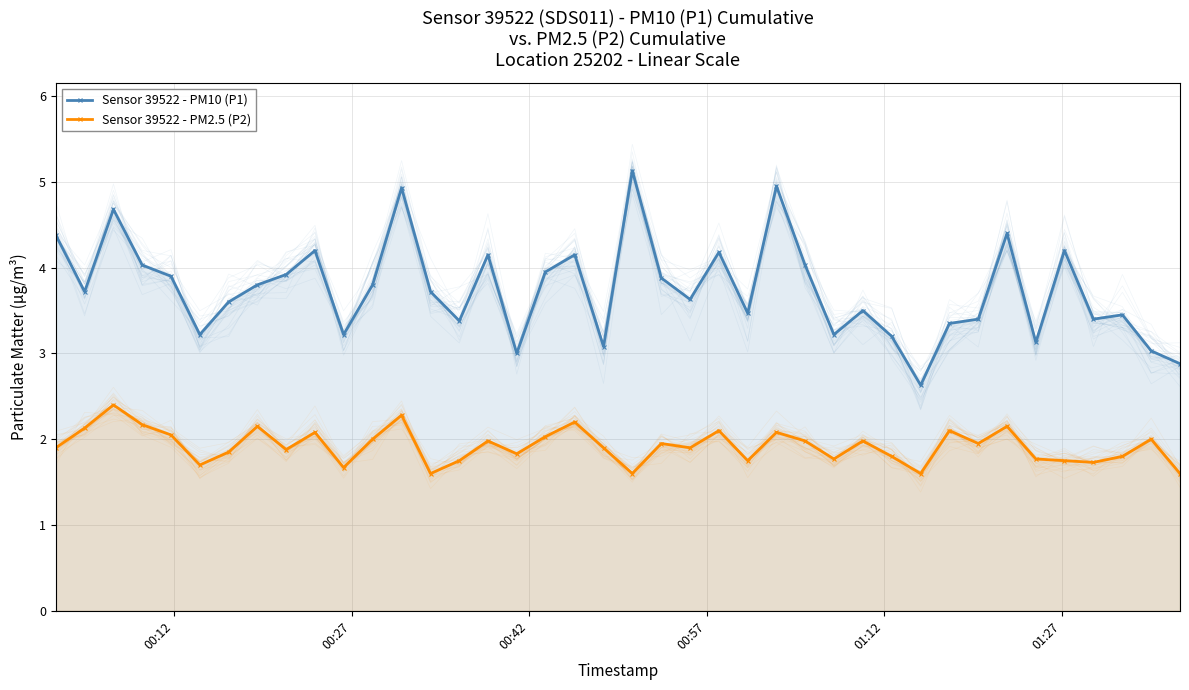

What is the value of the Sensor 39522 - PM10 (P1) point at the 2nd from the left?

3.7